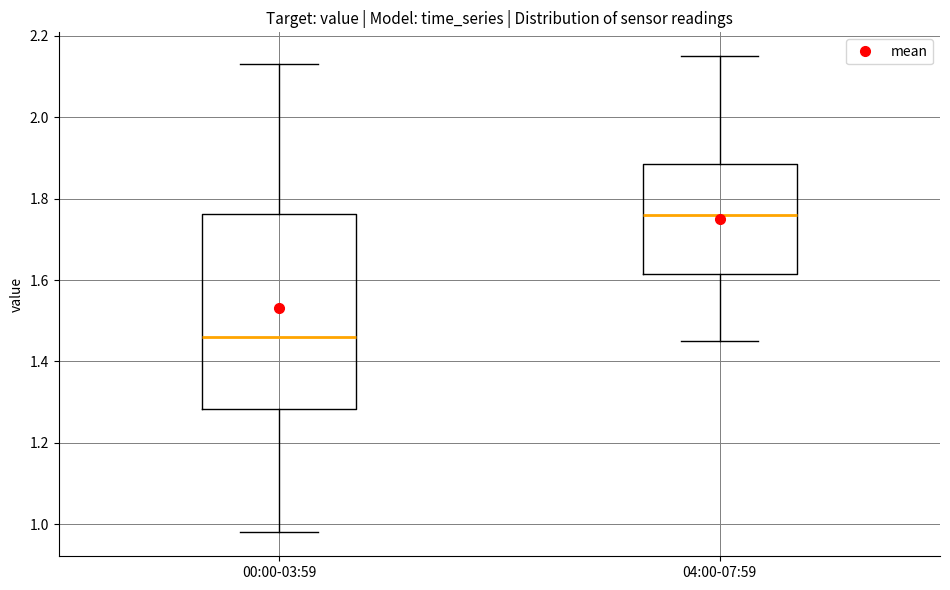

Comparing the boxes themselves (not the whiskers), which one is the tallest?

00:00-03:59